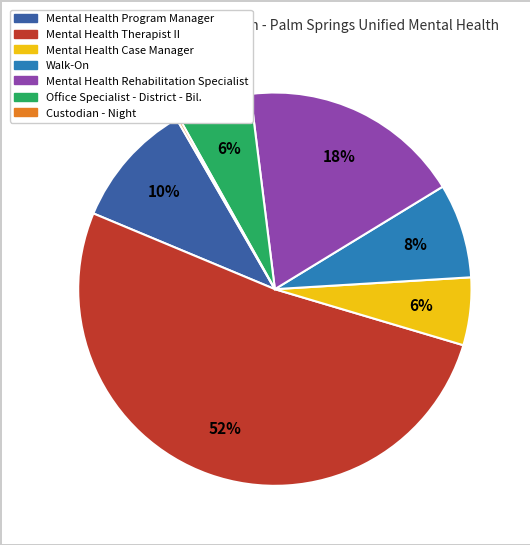

Is the sum of Walk-On and Mental Health Program Manager greater than half?

No